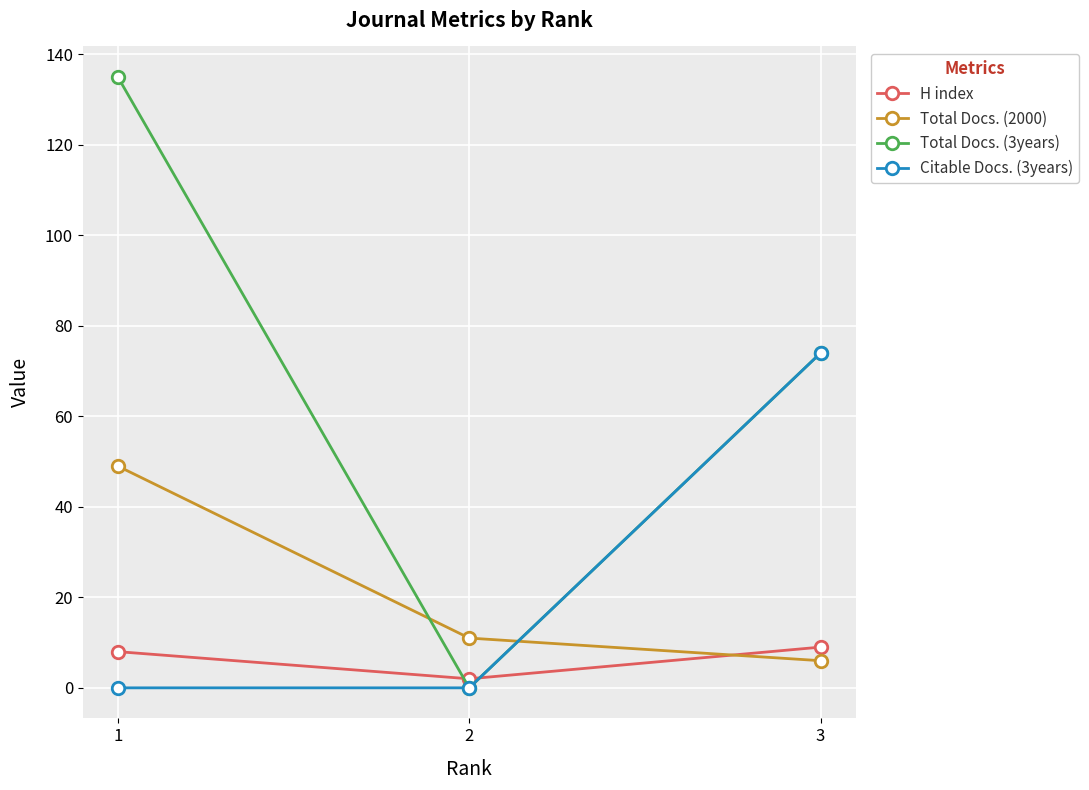

How many lines are shown in the chart?

4